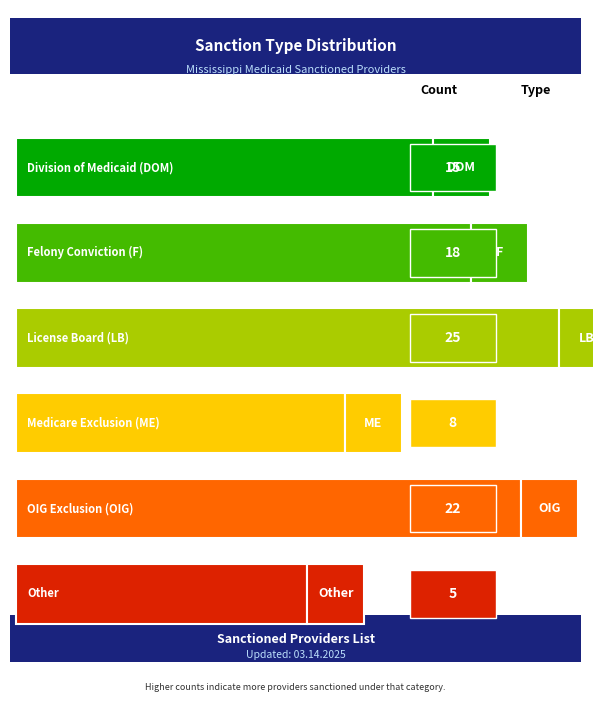

The value at OIG is 22. True or false?

True